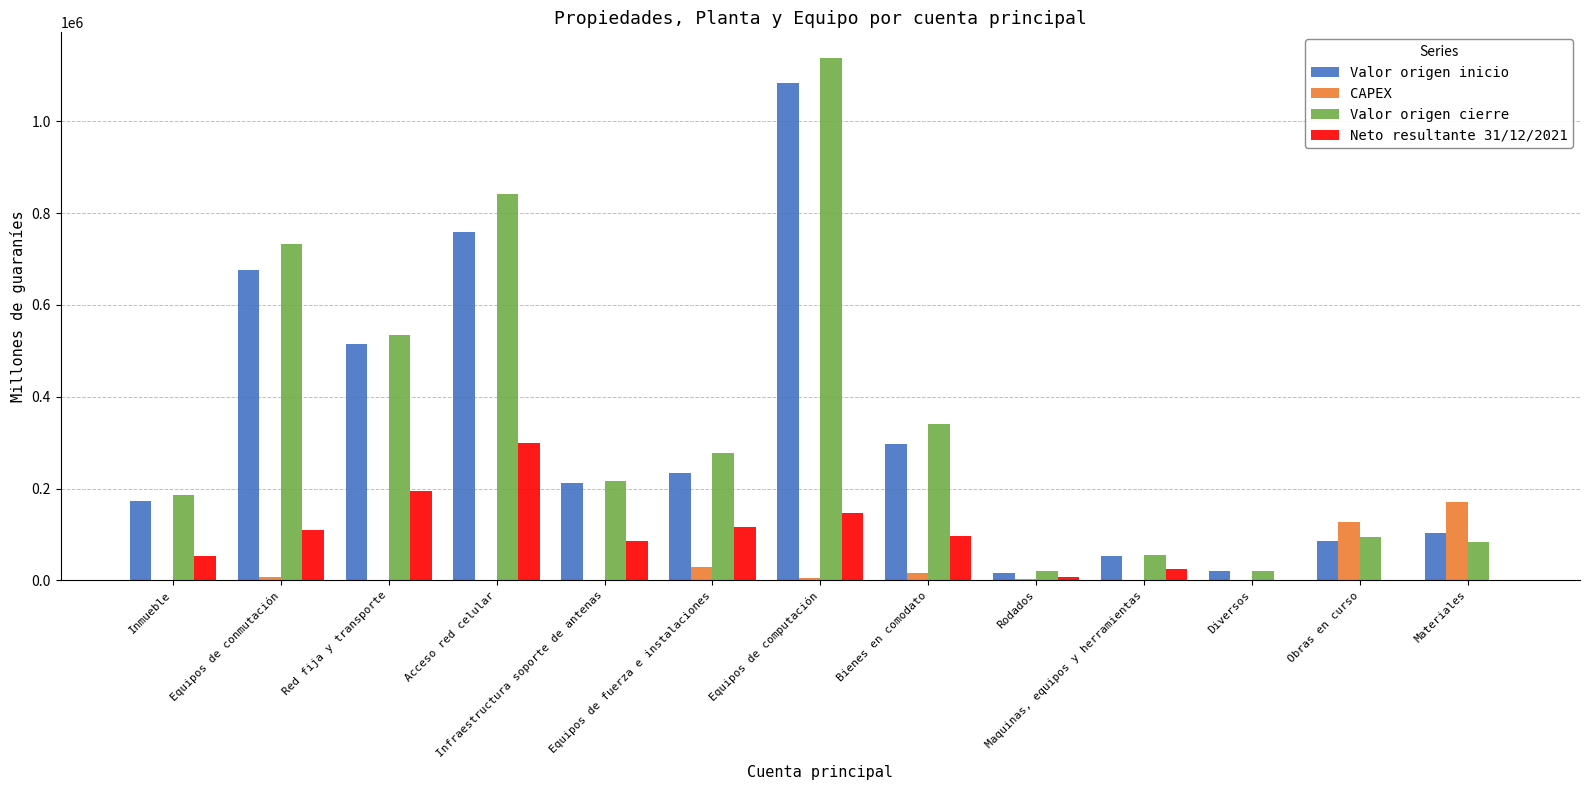

What is the sum of all Valor origen inicio values?

4230878